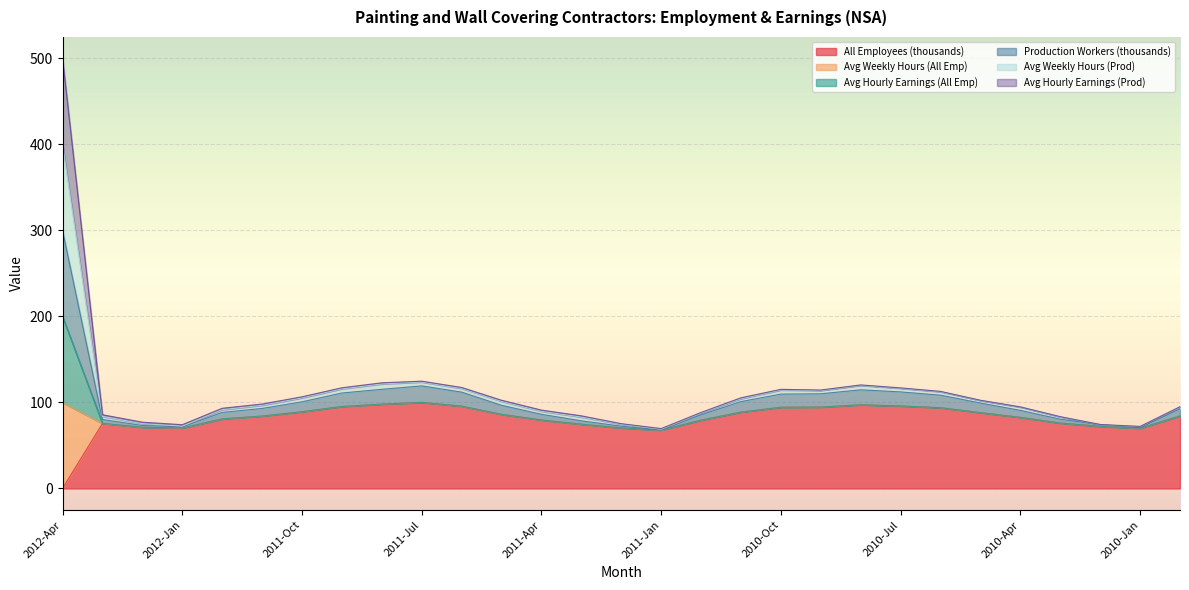

Is it true that All Employees (thousands) equals 36.1 at 2009-Dec?

False